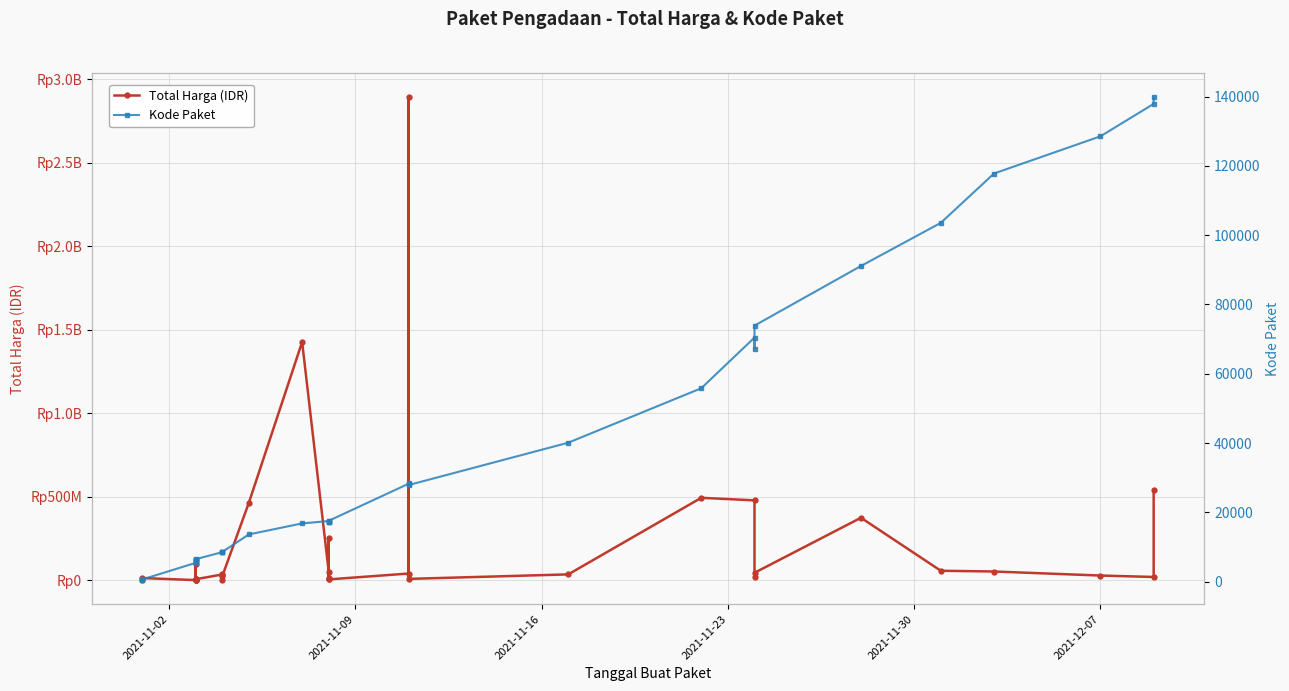

The Total Harga (IDR) series shows 2722507 at 9. True or false?

False